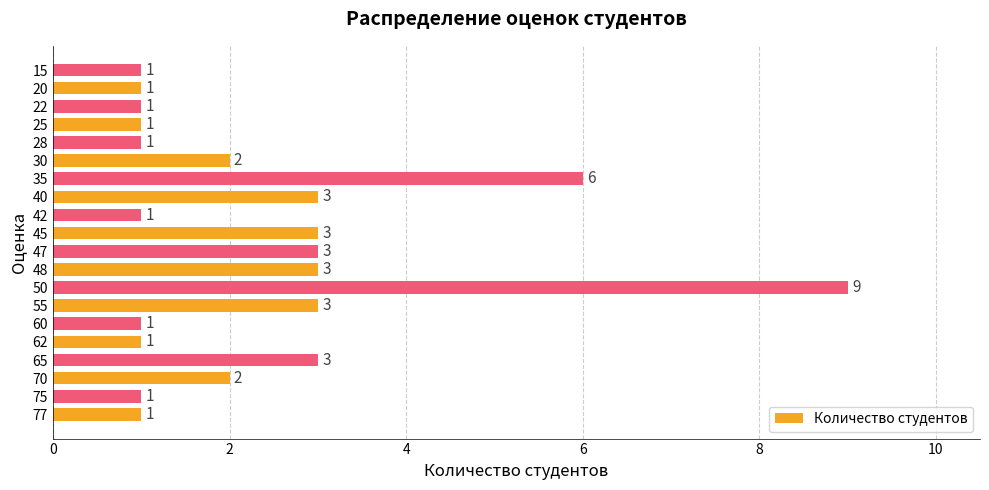

Read the value at 55.

3